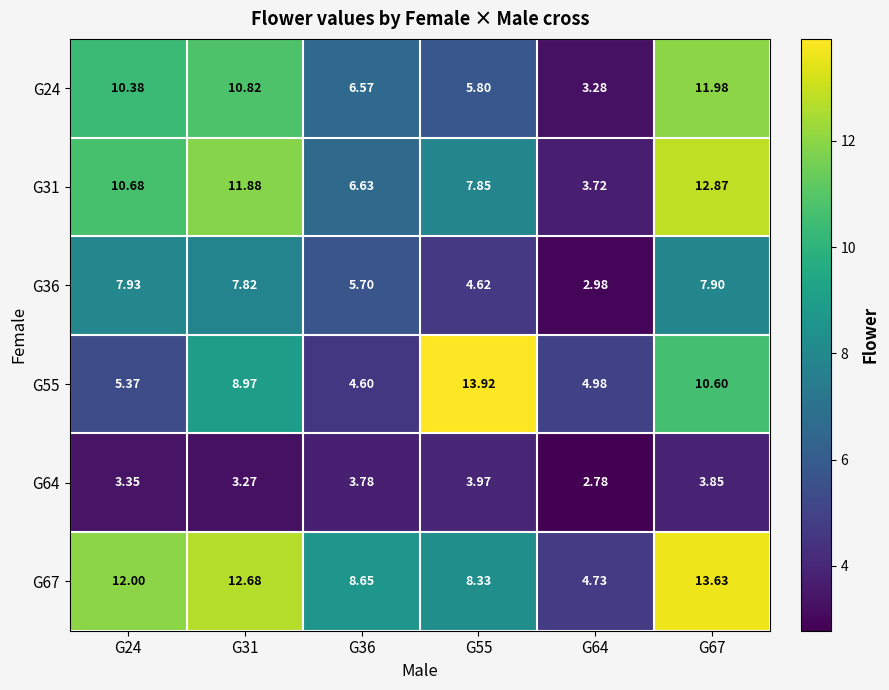

Is the value of G24 at G55 greater than the value of G55 at G64?

Yes